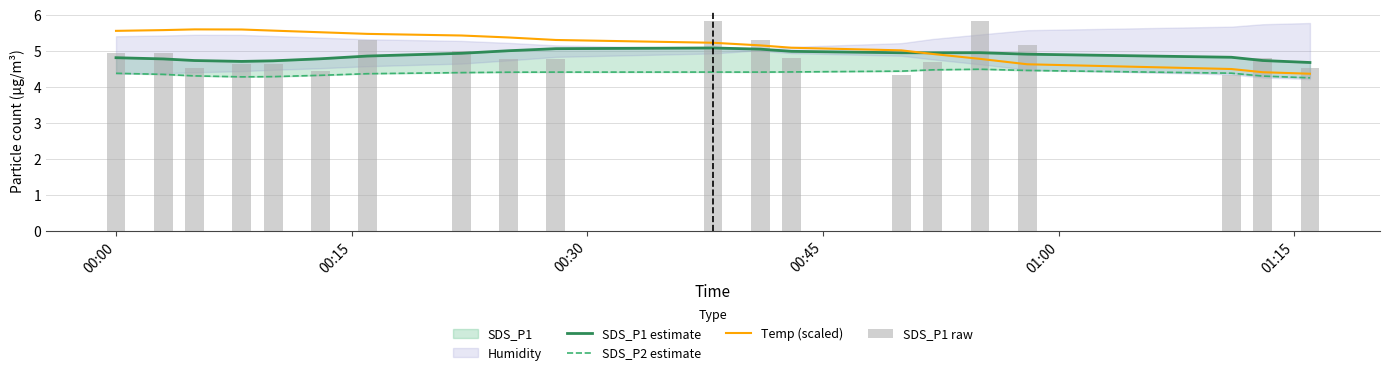

How many groups of bars are there?

20